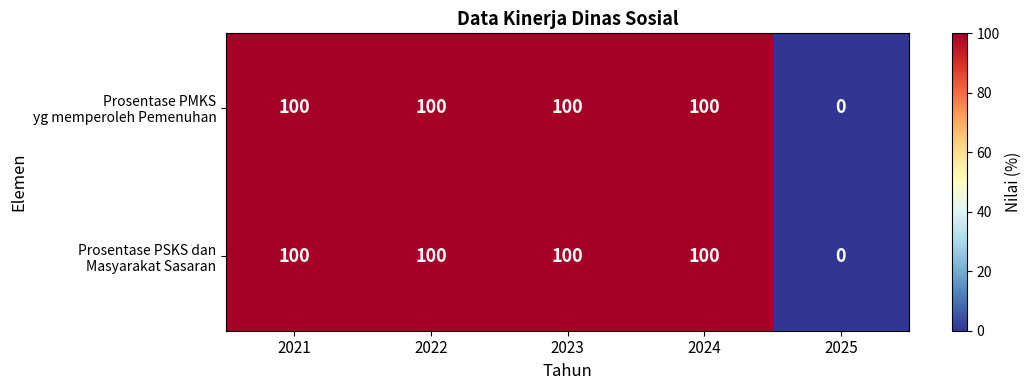

At how many categories does at least one series exceed 8?

4